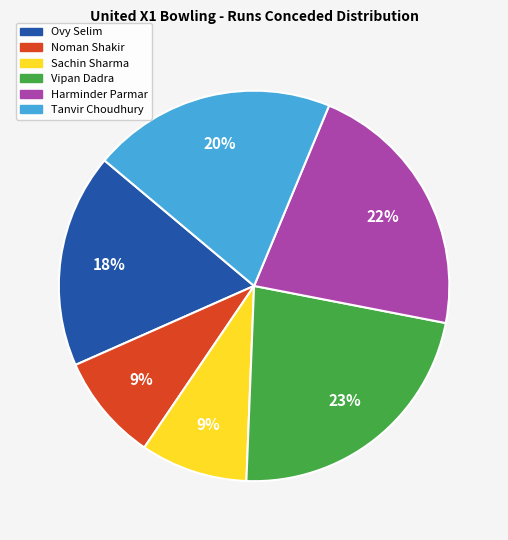

Is there any slice that represents more than half of the pie?

No